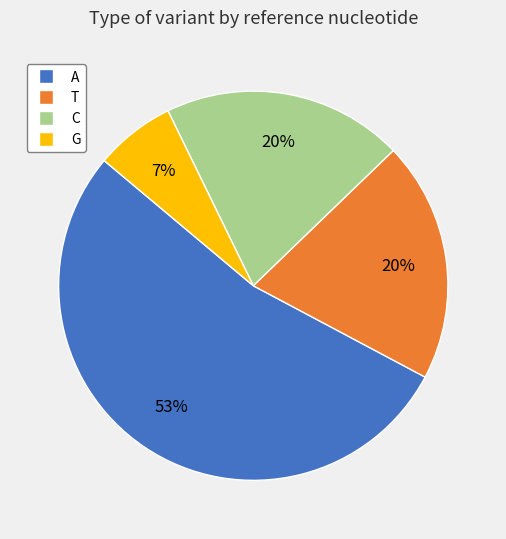

Which has a higher value, C or A?

A